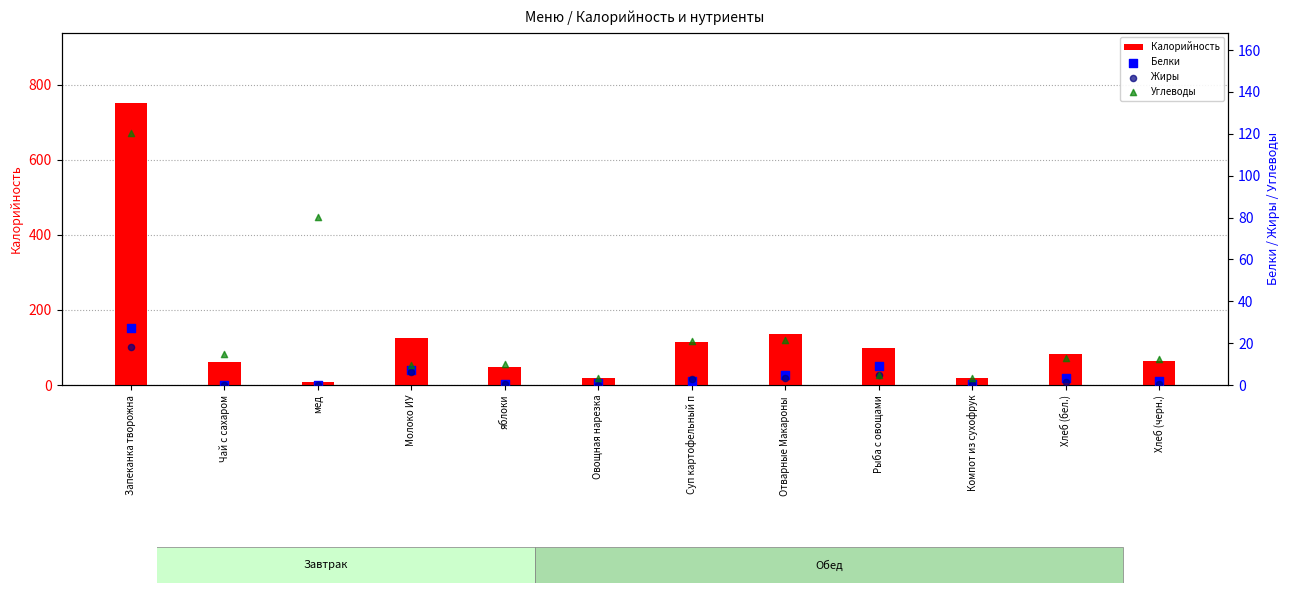

Which series reaches the minimum Y coordinate?

Жиры